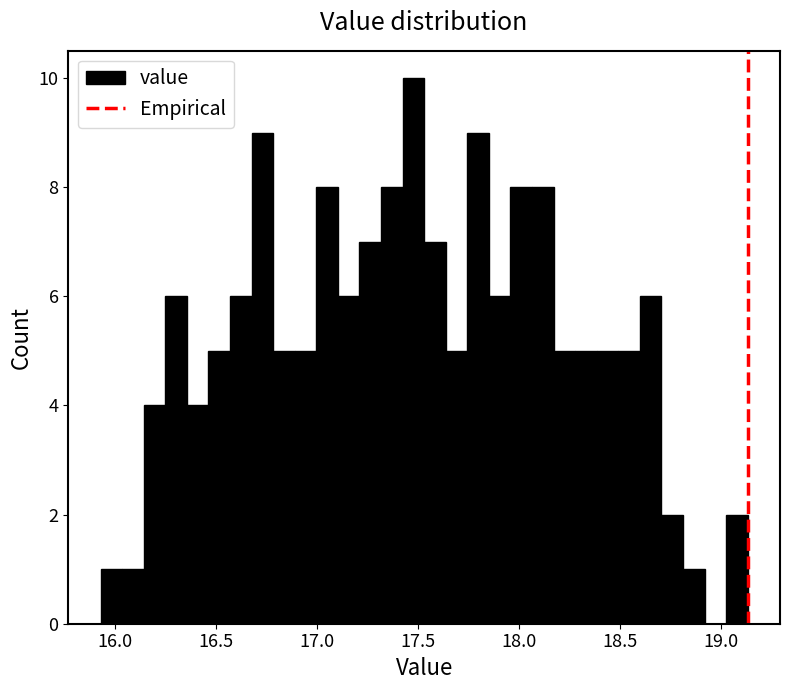

Around what value on the x-axis is the tallest bar? Give the approximate position of its centre, as read against the axis.

17.50